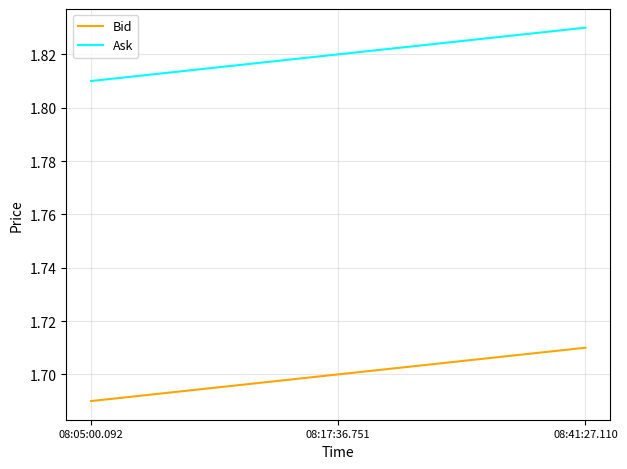

At how many categories does at least one series exceed 1?

3